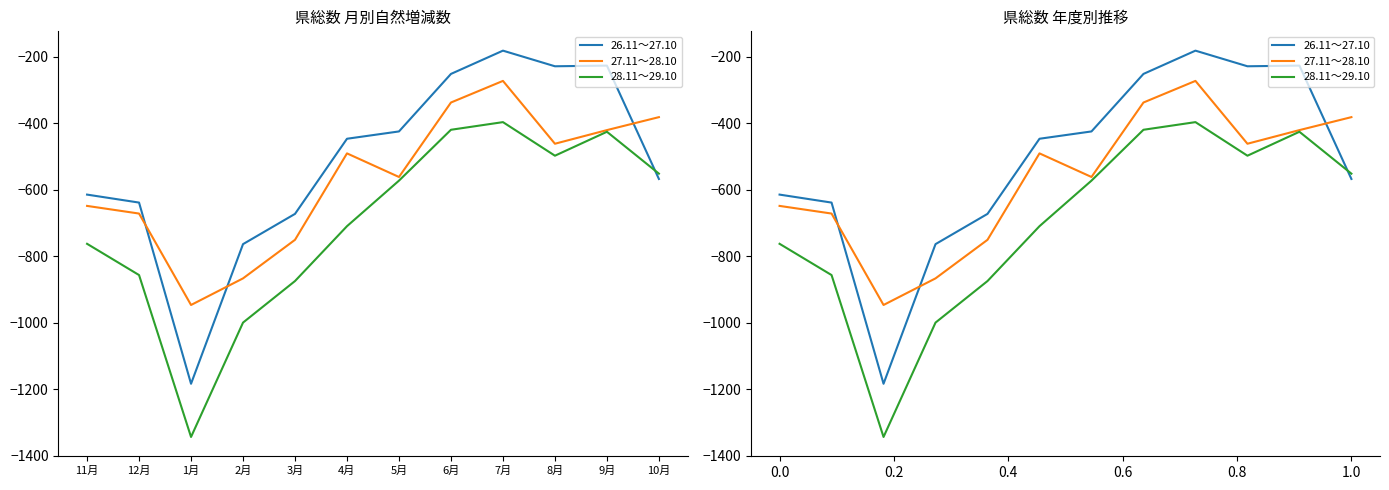

The 27.11～28.10 series shows -309 at 8月. True or false?

False